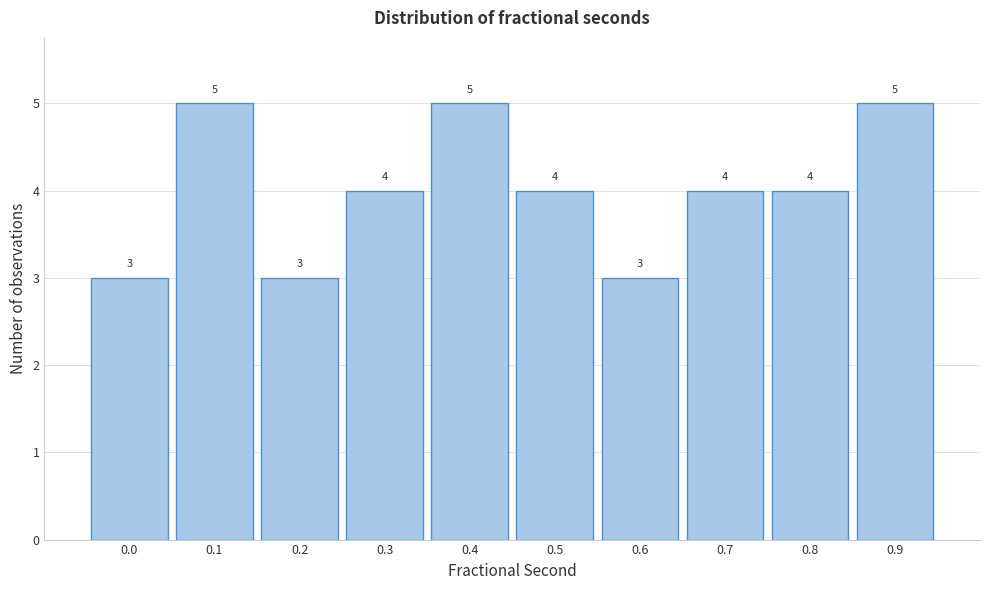

Reading right to left, list all the values displayed in this chart.

0.9=5	0.8=4	0.7=4	0.6=3	0.5=4	0.4=5	0.3=4	0.2=3	0.1=5	0.0=3